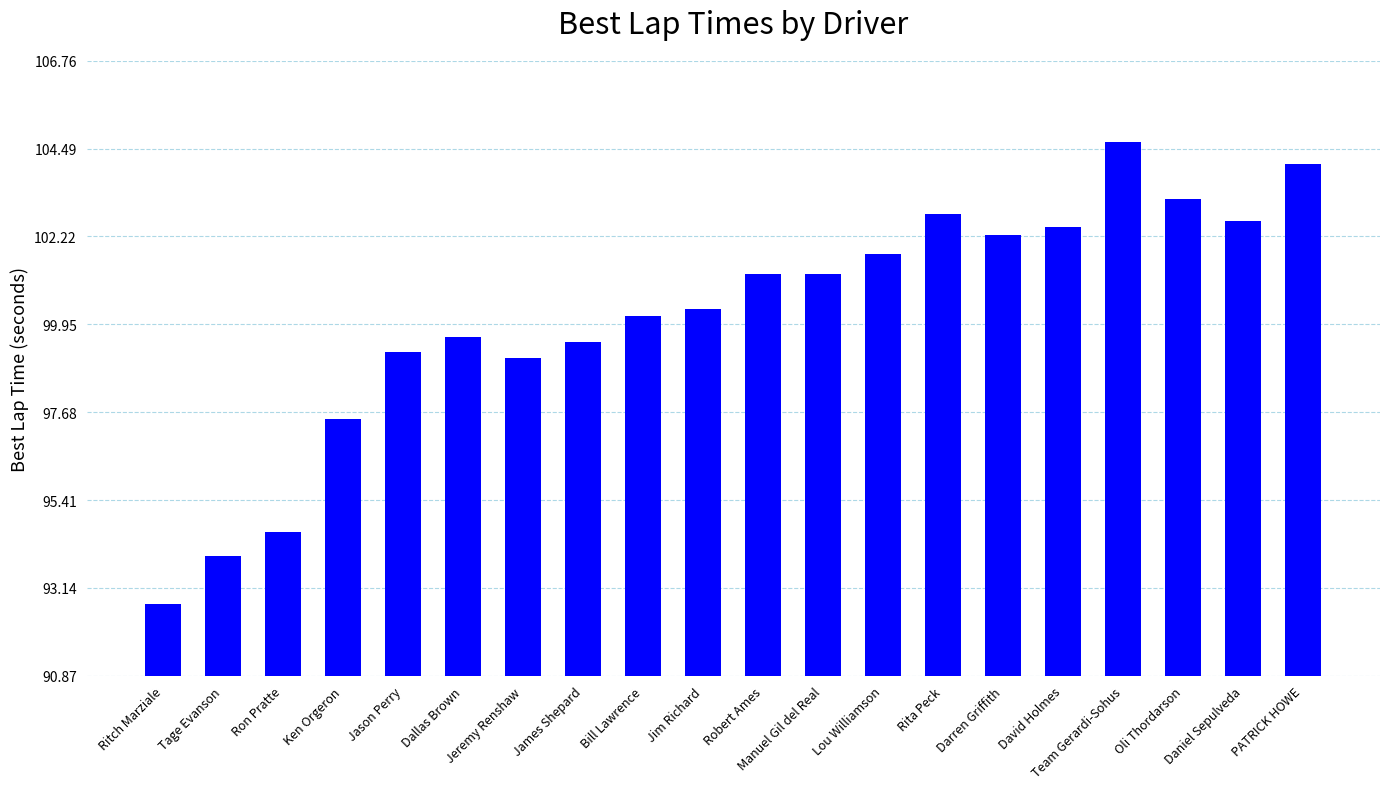

The chart shows a value of 99.2 at Jason Perry. True or false?

True